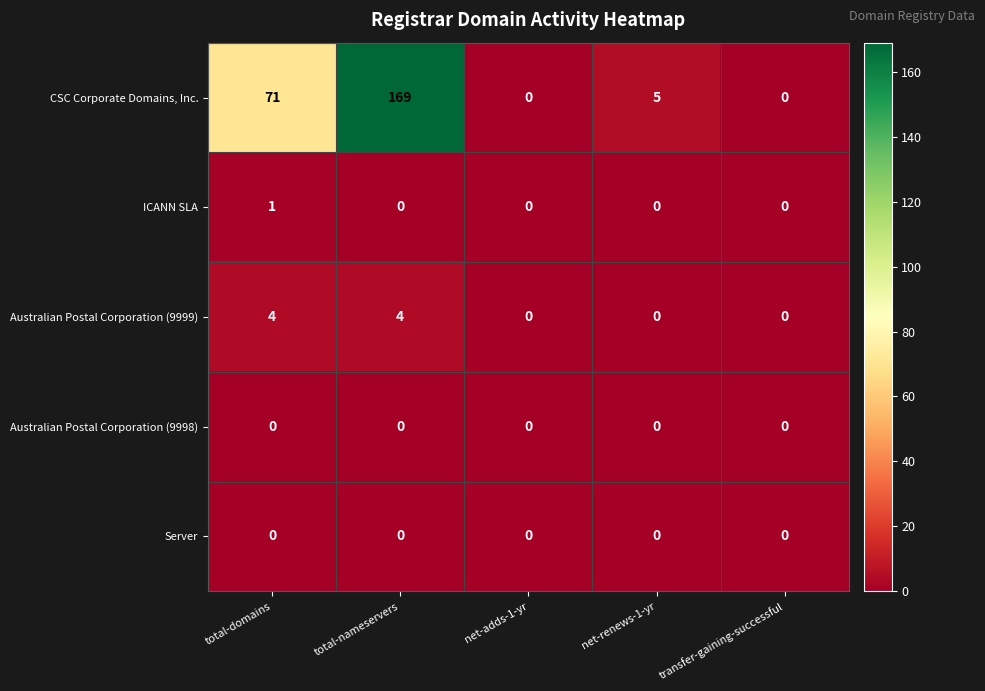

What is the difference between the highest and lowest values at total-nameservers?

169